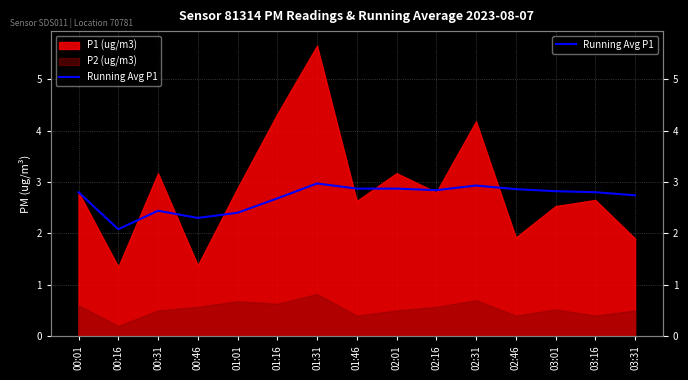

What is the sum of the values at 01:46 and 01:01?

5.3